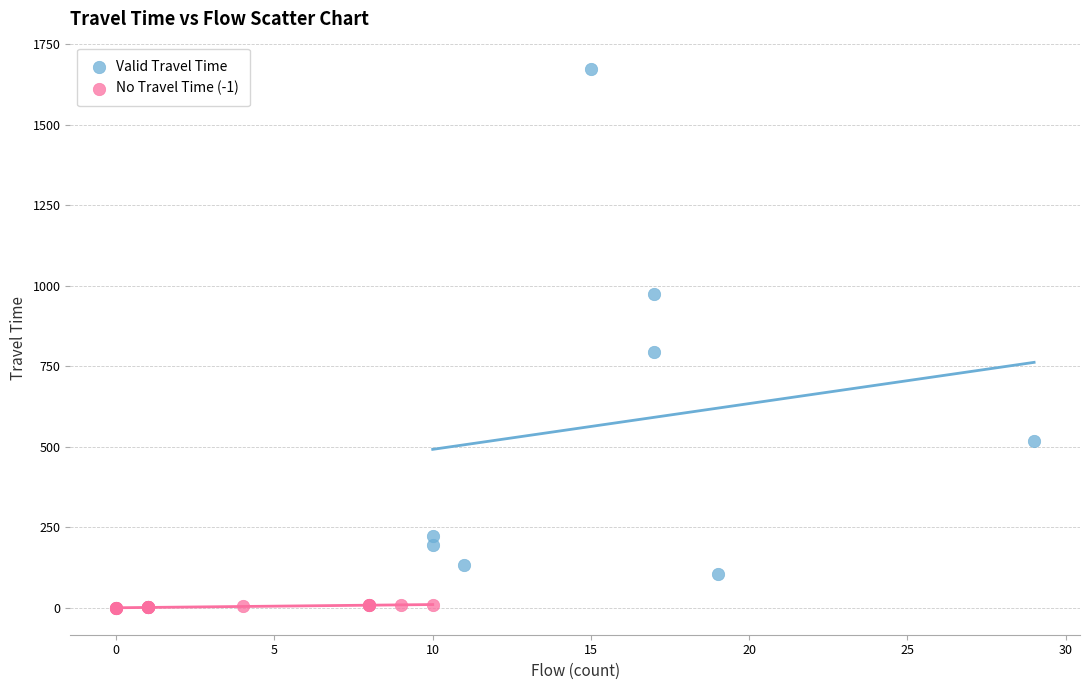

Which series contains the highest Y value?

Valid Travel Time